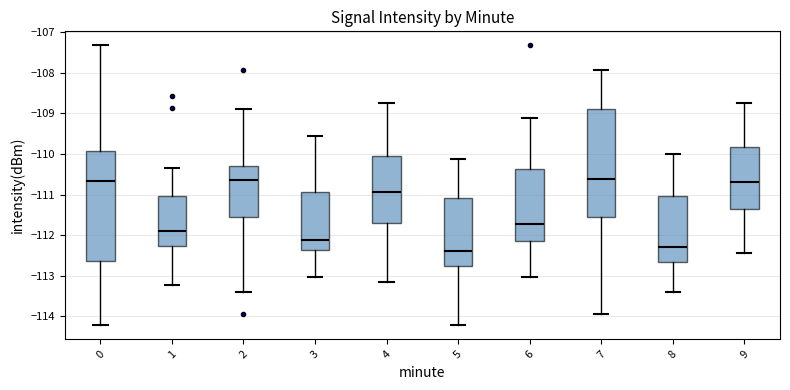

Where is the upper edge of the box at x = 1 on the y-axis? The values are not printed on the chart, so give them approximately, as read against the axis.

-111.0